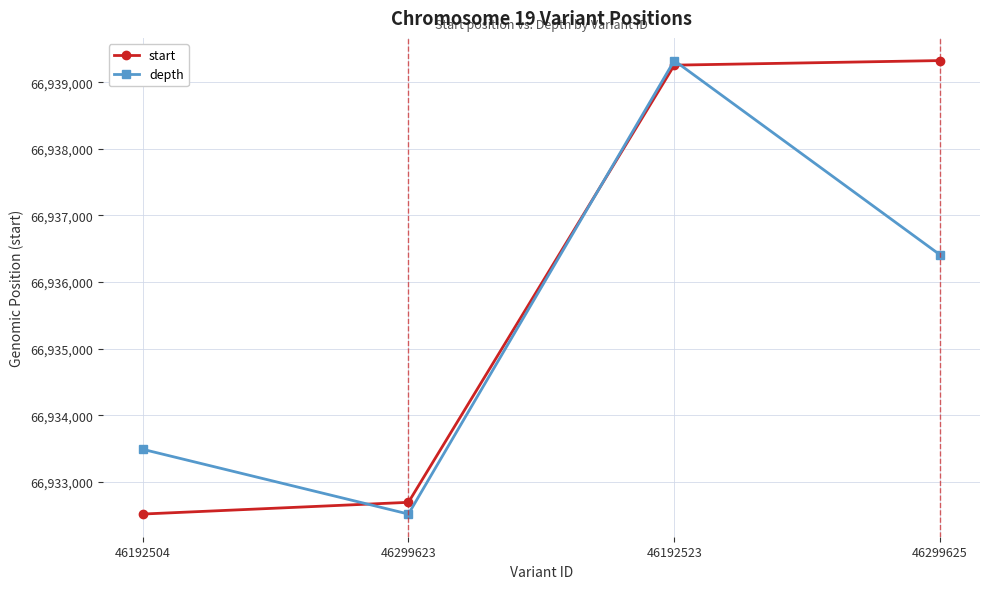

What is the greatest value displayed?

66939327.0